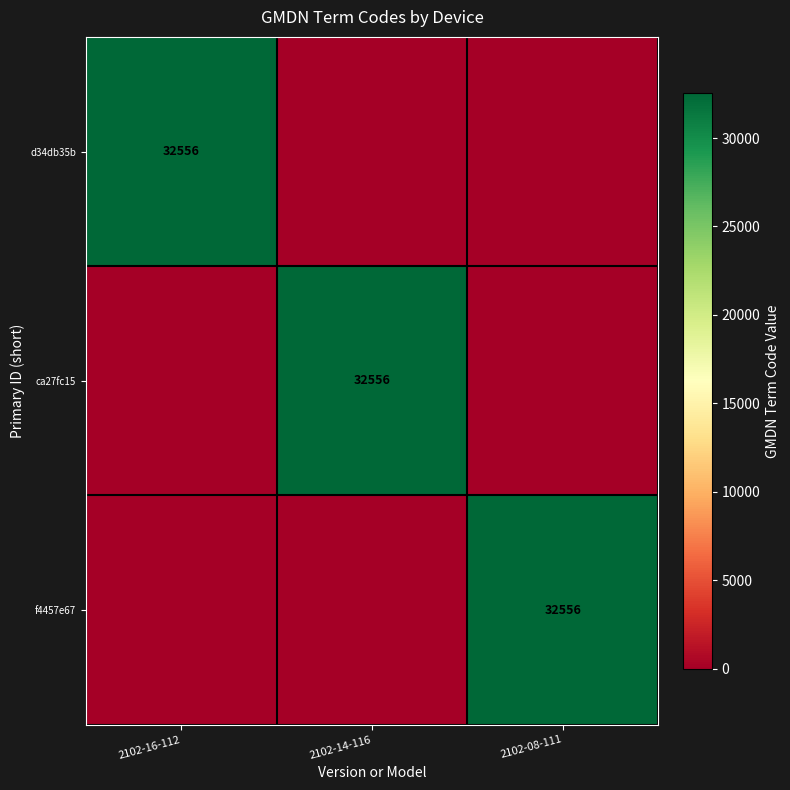

Is it true that f4457e67 equals 32556 at 2102-08-111?

True